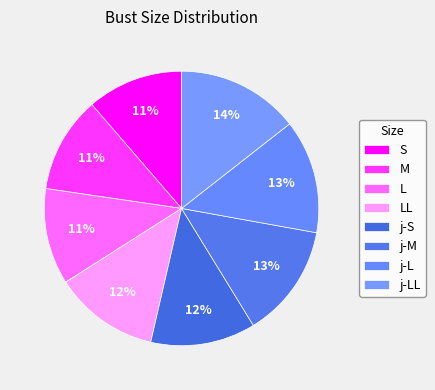

Does j-M account for over 50% of the chart?

No